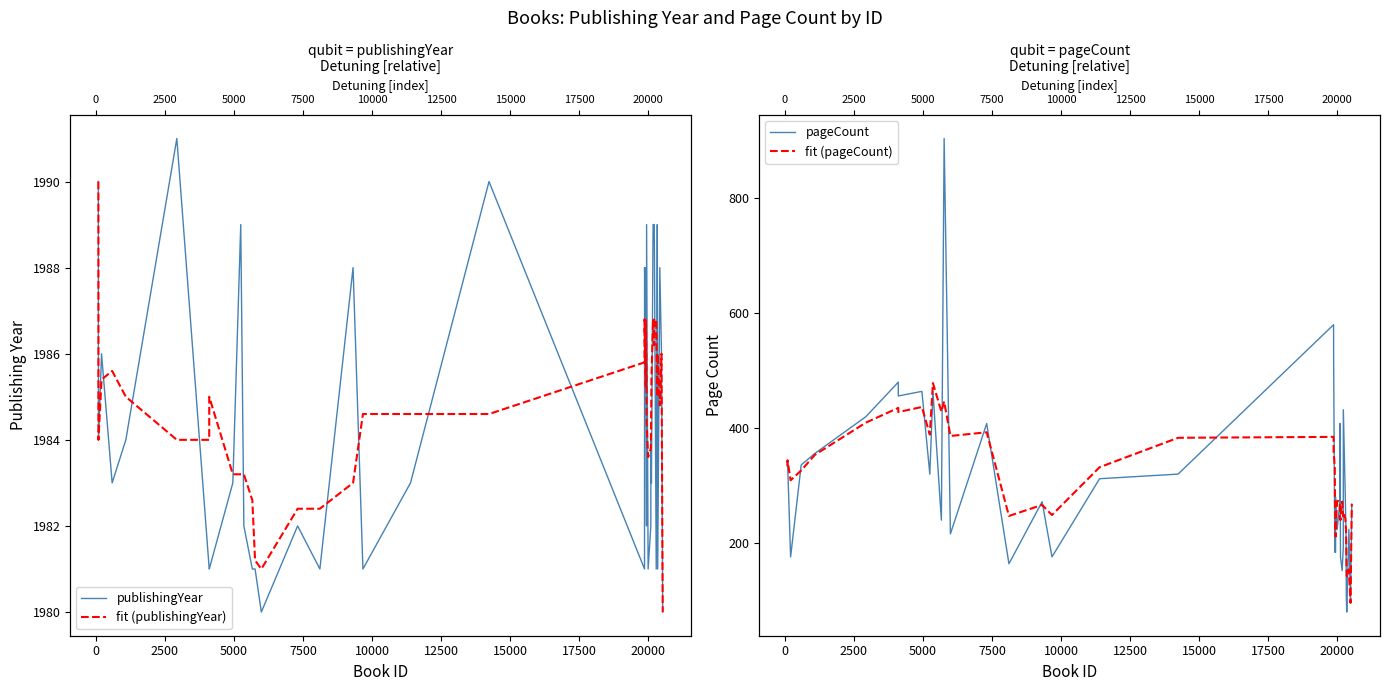

True or false: publishingYear and fit (pageCount) intersect in this chart.

False